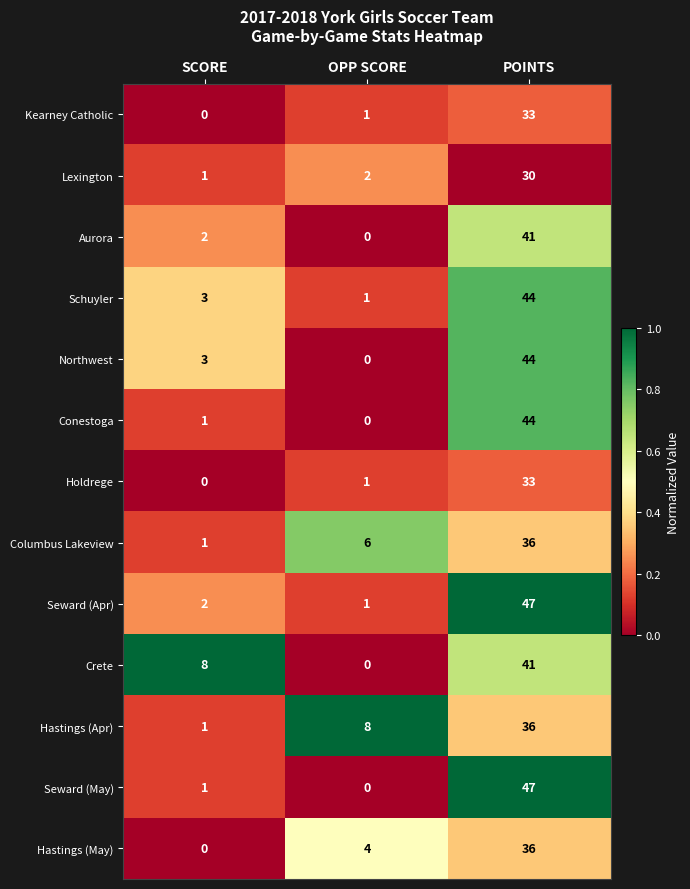

List the labels in order of Hastings (May) value, largest first.

POINTS, OPP SCORE, SCORE